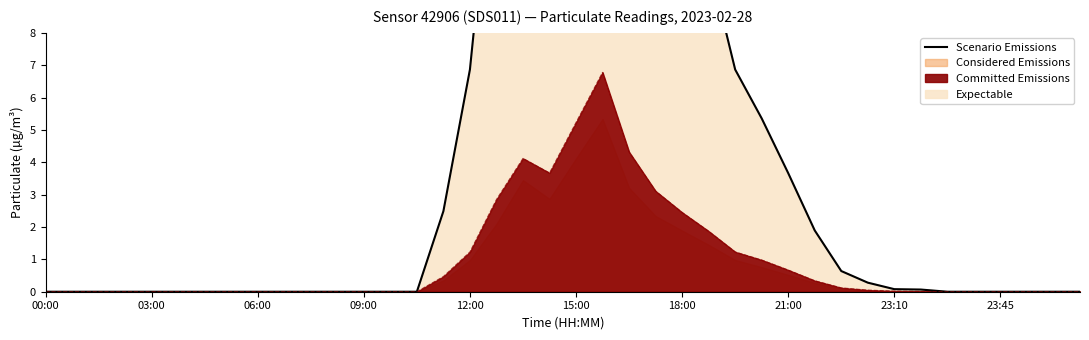

Is it true that Committed Emissions equals 5.2 at 15:00?

True